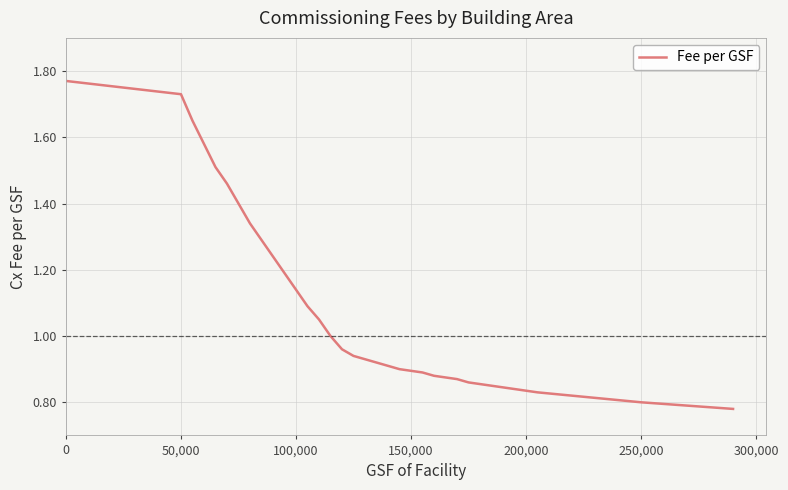

Reading right to left, what are all the values shown in this chart?

0.8	0.8	0.8	0.8	0.8	0.8	0.8	0.8	0.9	0.9	0.9	0.9	0.9	0.9	0.9	0.9	0.9	1.0	1.0	1.1	1.1	1.1	1.2	1.2	1.3	1.3	1.4	1.5	1.5	1.6	1.6	1.7	1.8